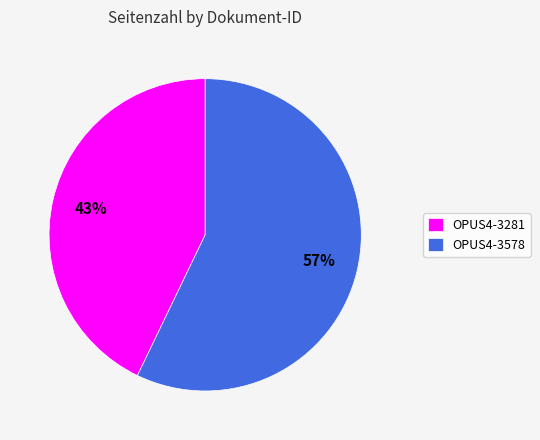

Does OPUS4-3281 account for over 50% of the chart?

No